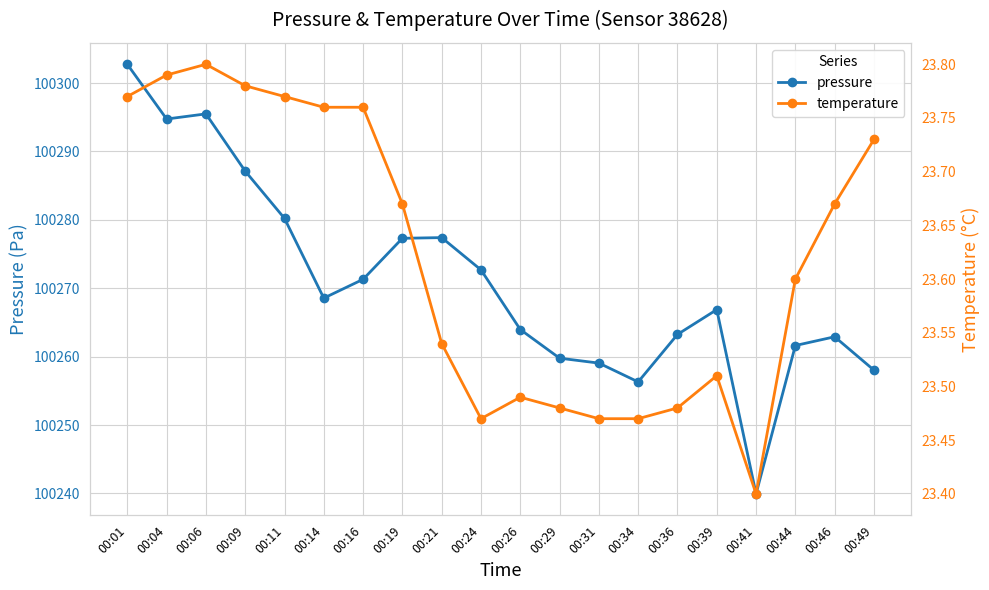

Between 00:21 and 00:06, which is larger?

00:06